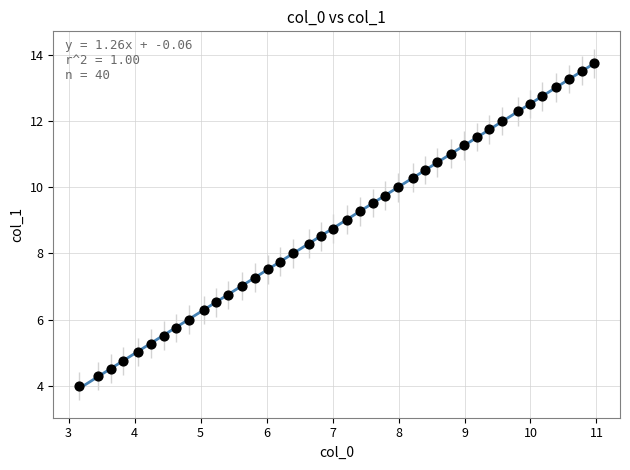

What is the range of X values (max minus min)?

7.8